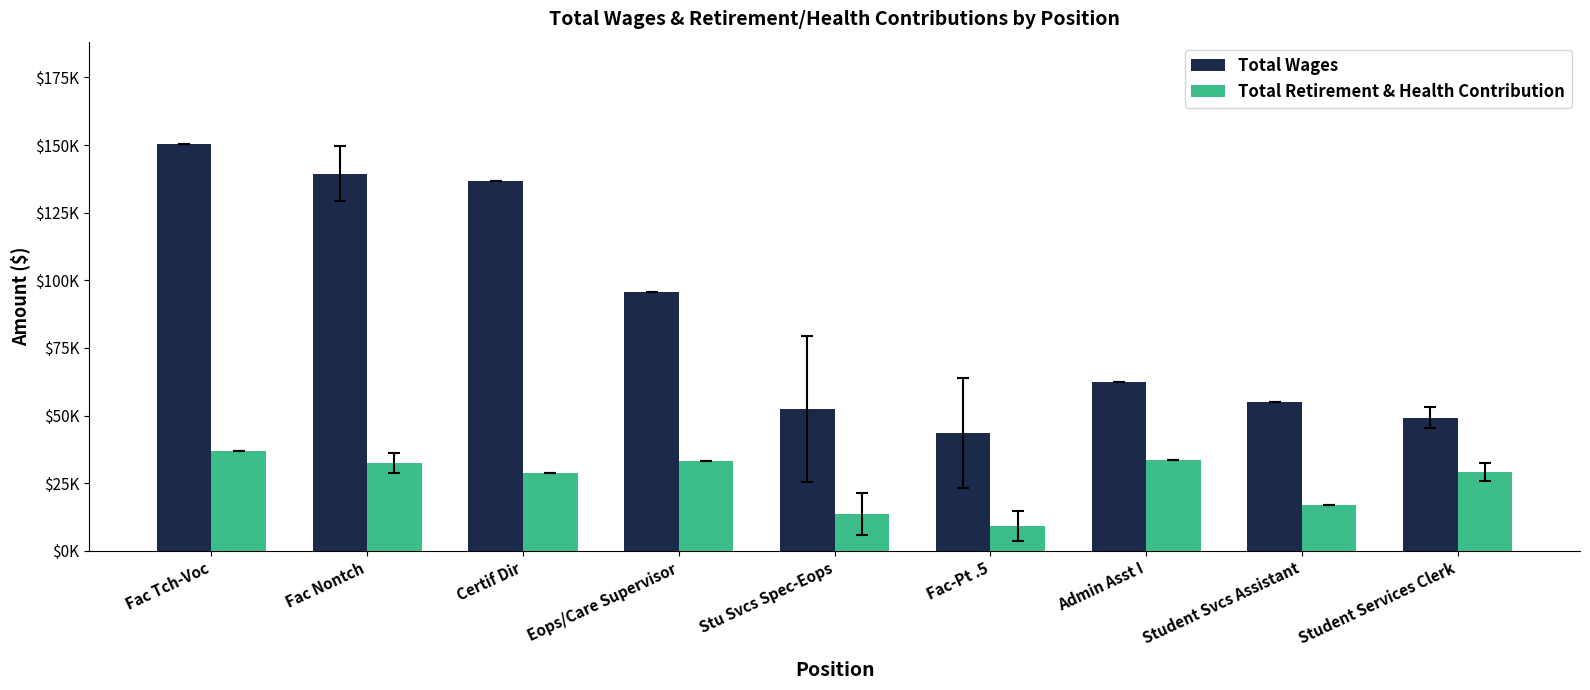

Does the chart contain any negative values?

No